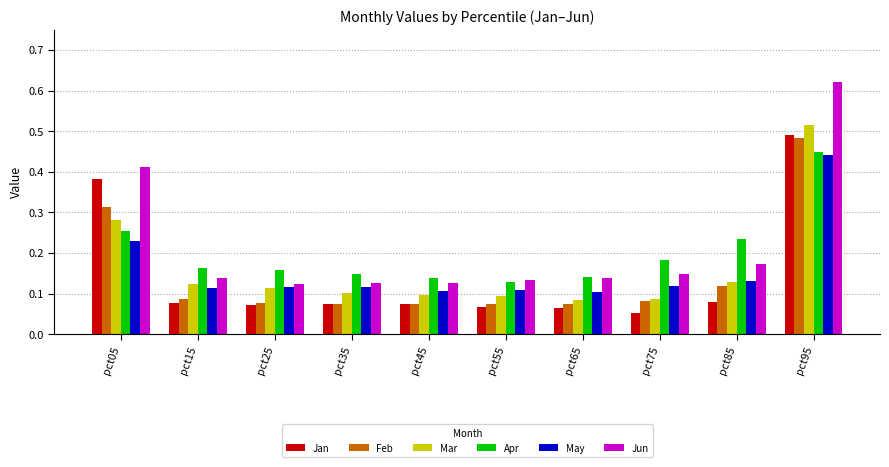

At how many categories does at least one series exceed 0?

10